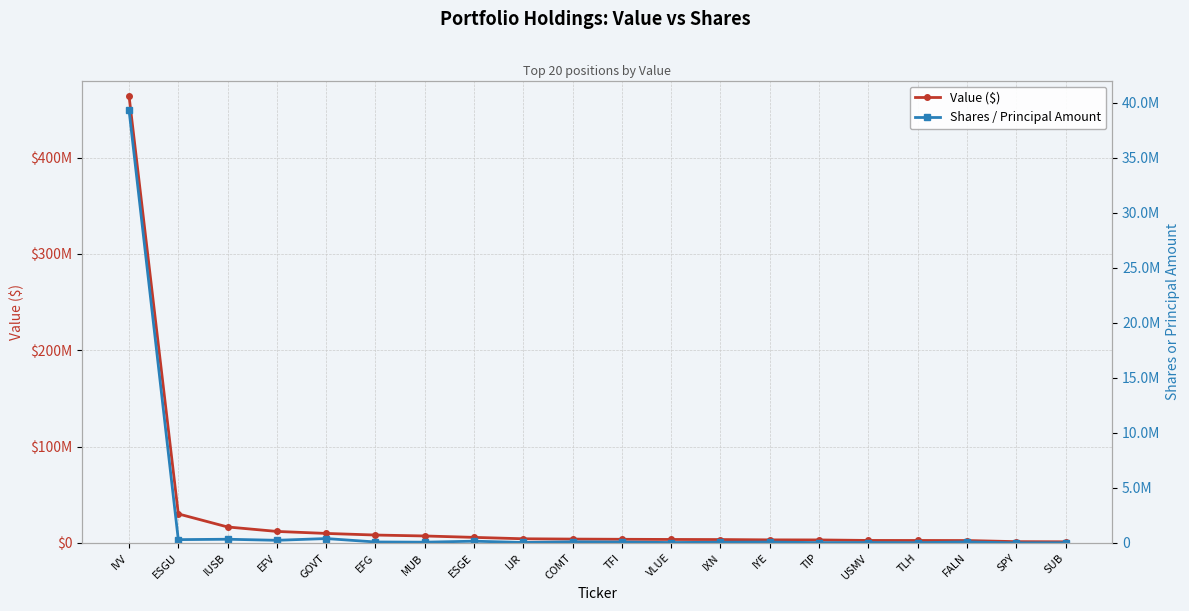

What is the difference between the maximum and minimum values in the Shares / Principal Amount series?

39334118